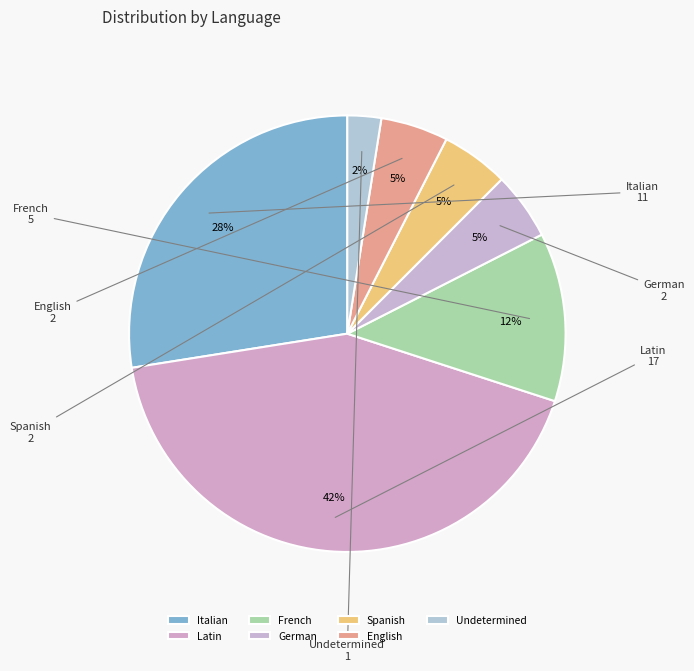

True or false: Undetermined accounts for 3% of the total.

True